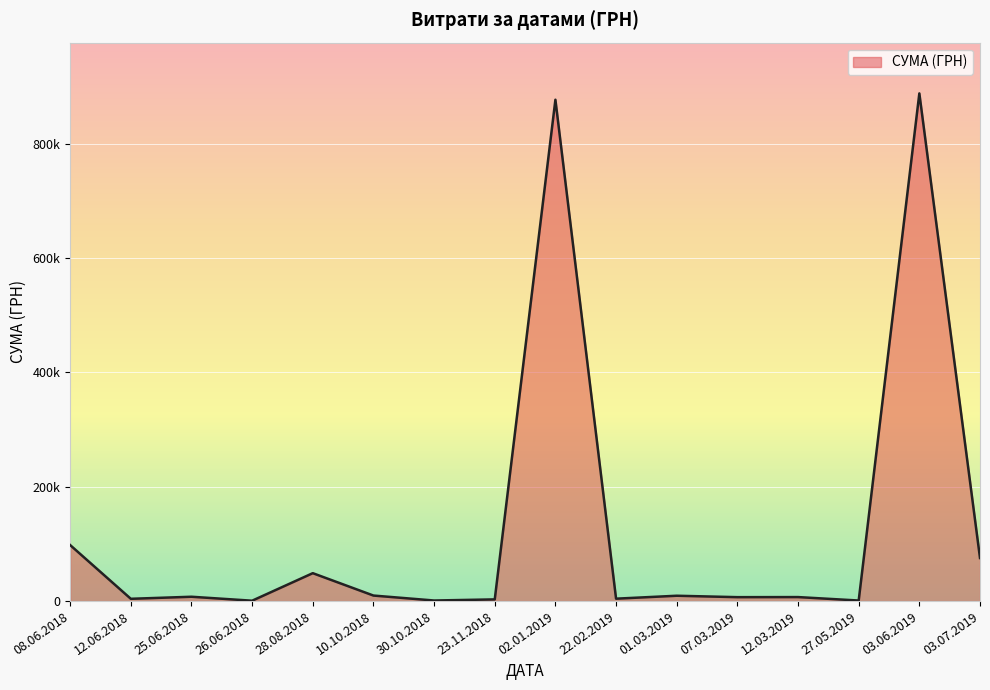

What is the minimum value shown in the chart?

135.5